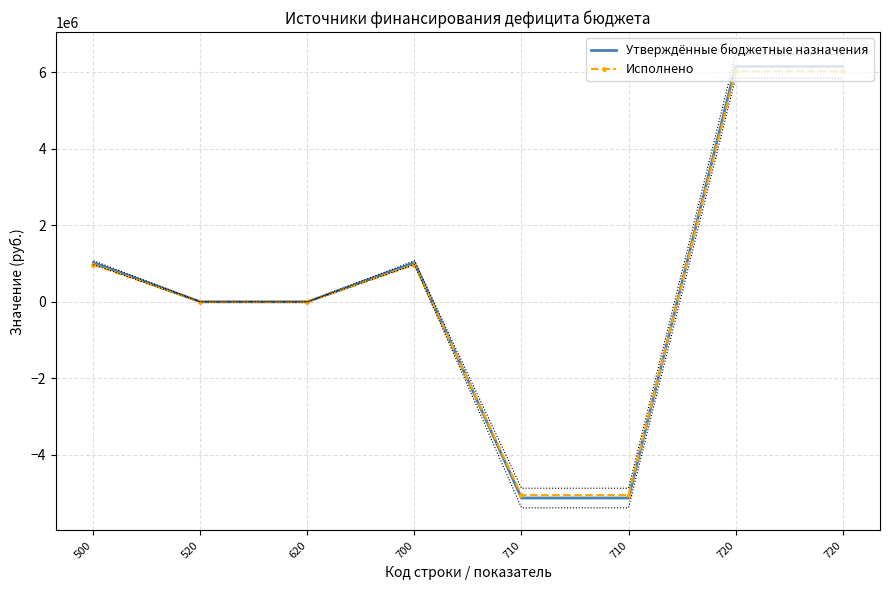

What is the sum of the Исполнено values at 720 and 500?

6993171.8